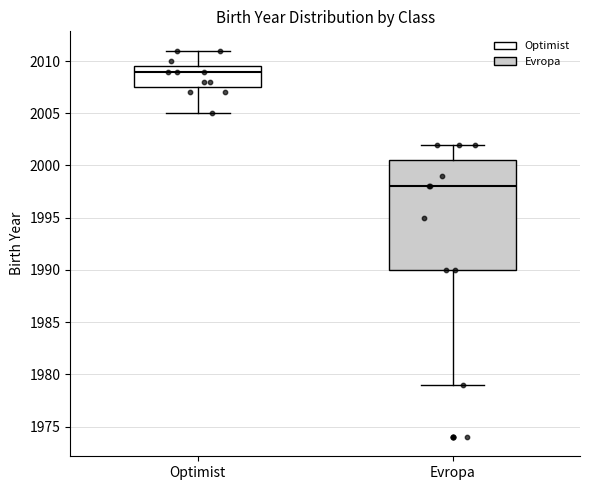

Reading left to right, transcribe this box plot: for each box, give where its median line is, the range the box spans, and where its two whiskers end, as read against the y-axis. The values are not printed on the chart, so give them approximately, as read against the axis.

Optimist: median 2009.0, box 2007.5 to 2009.5, whiskers 2005.0 to 2011.0
Evropa: median 1998.0, box 1990.0 to 2000.5, whiskers 1979.0 to 2002.0